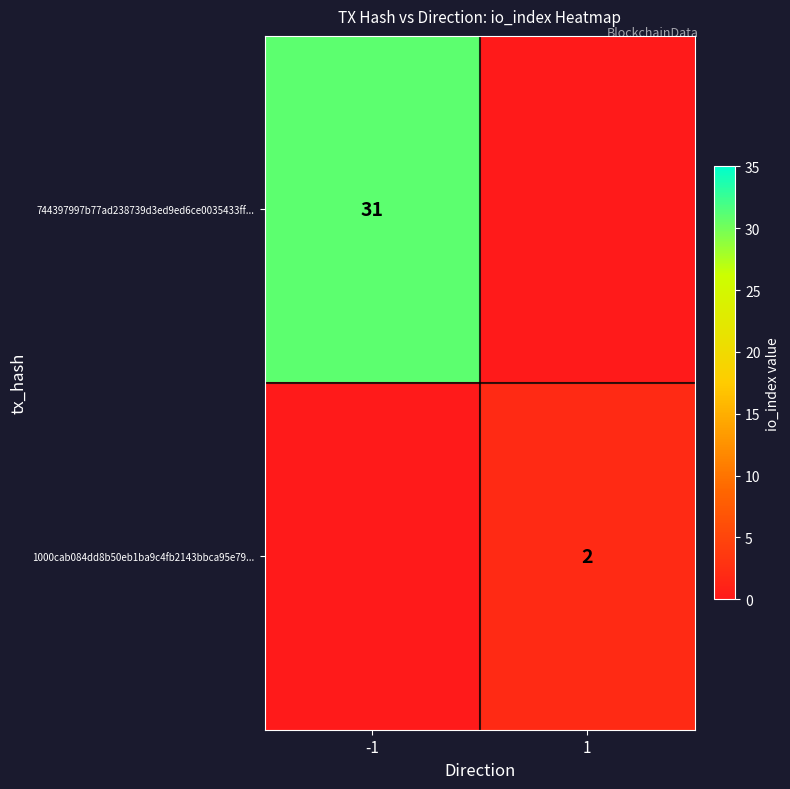

What is the difference between the highest and lowest values at 1?

2